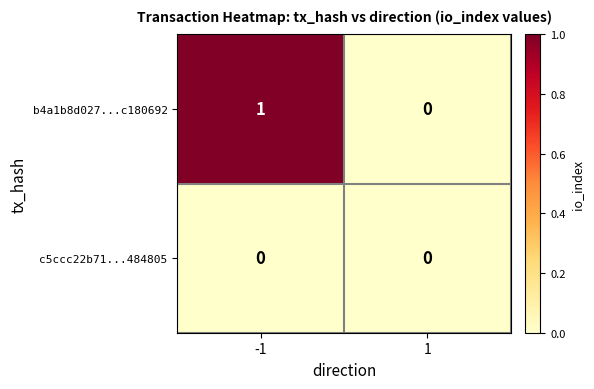

List the series in order of their overall mean, highest first.

b4a1b8d027...c180692, c5ccc22b71...484805